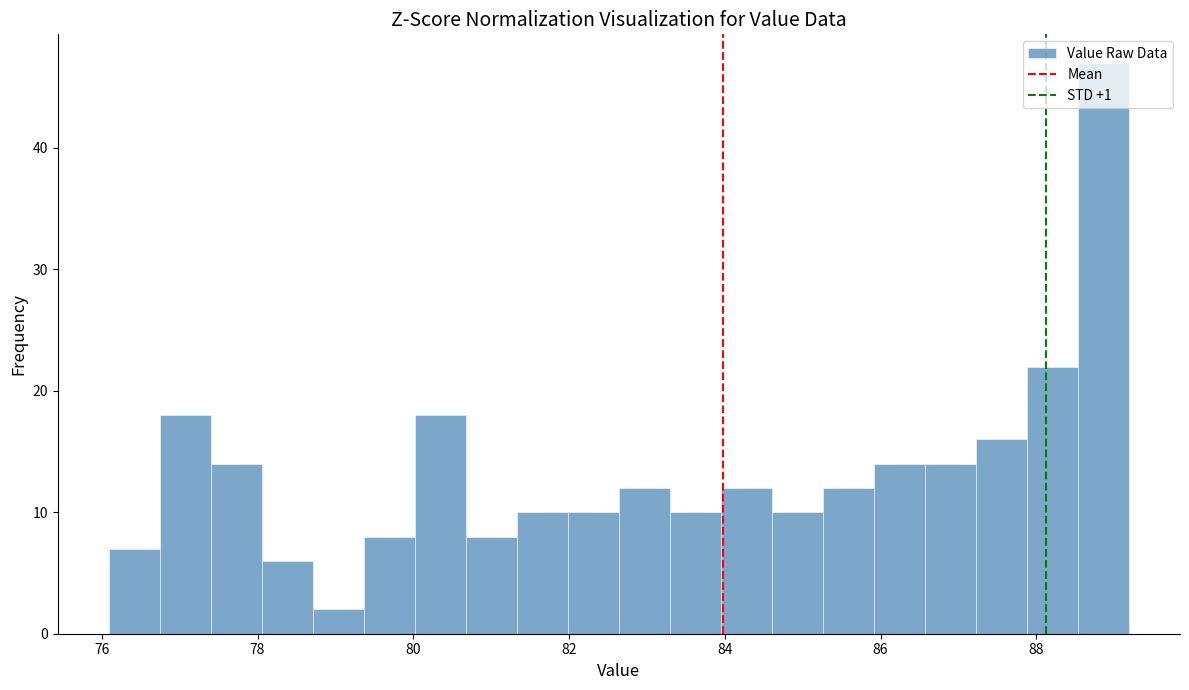

Read against the x-axis, roughly where is the centre of the tallest bar?

88.8